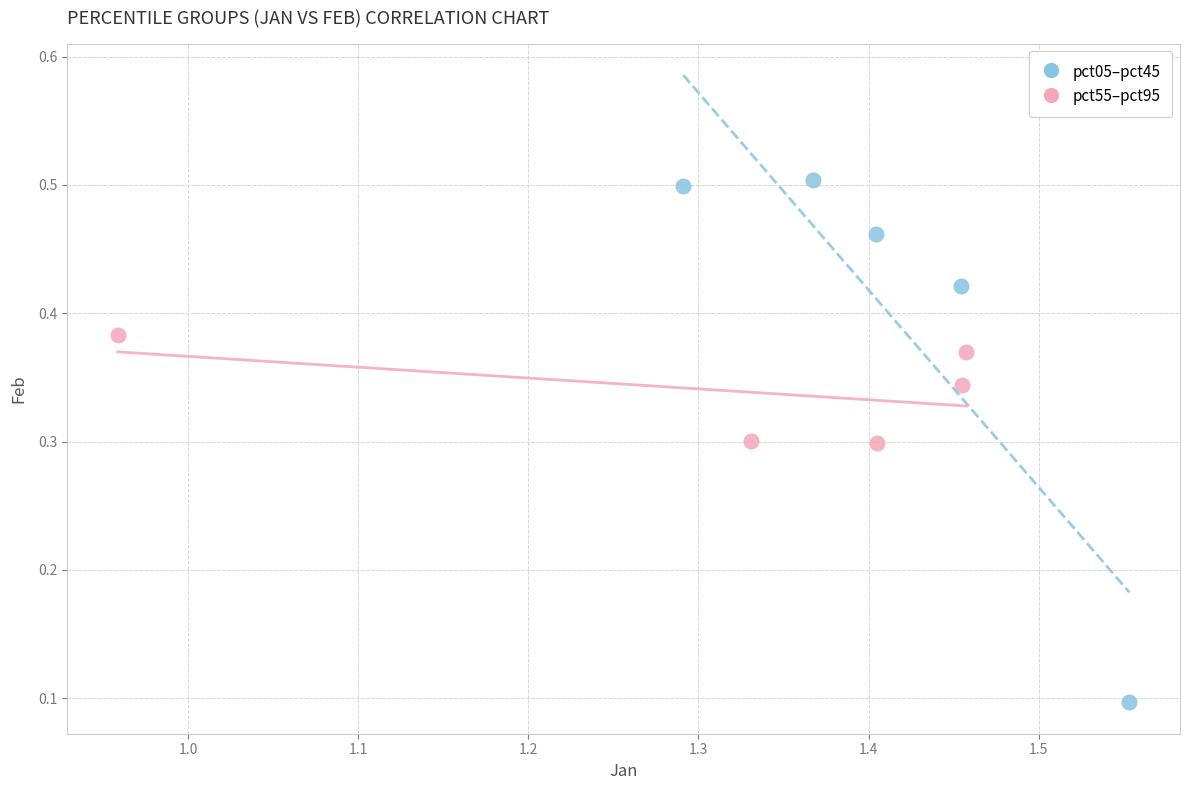

Which series reaches the minimum Y coordinate?

pct05–pct45